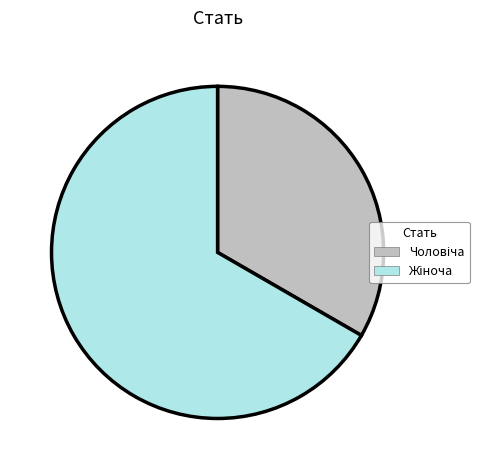

Is there a majority slice in this chart?

Yes